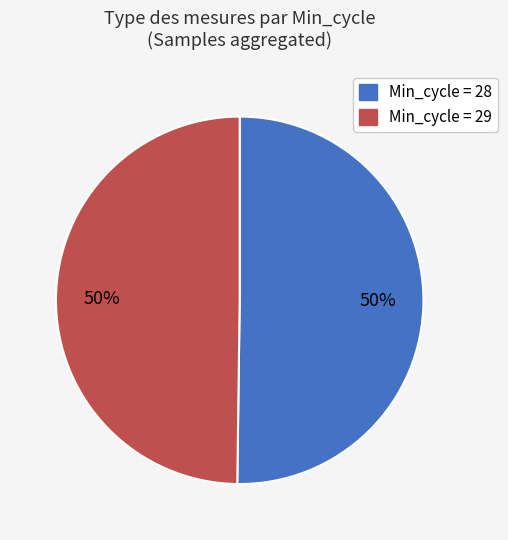

Combined, do Min_cycle = 28 and Min_cycle = 29 account for over 50%?

Yes